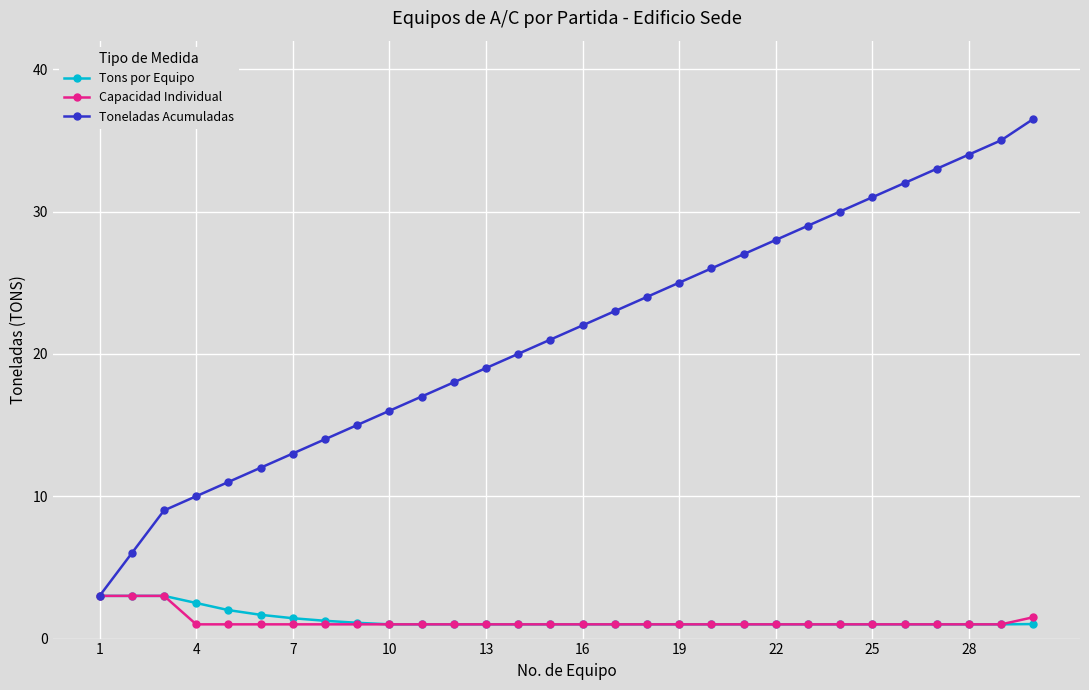

Which series has the largest range (max minus min)?

Toneladas Acumuladas